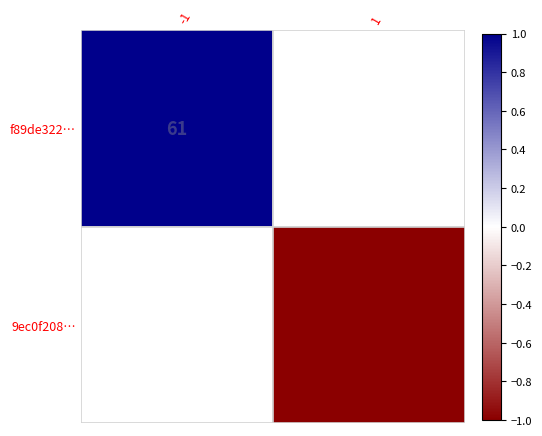

Which has a higher value, 1 or -1?

-1